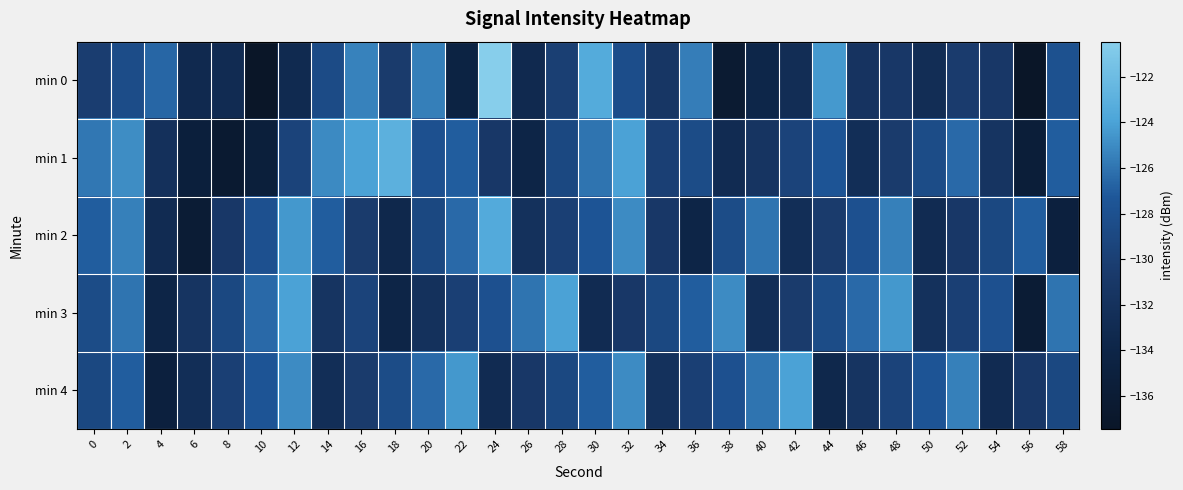

Which series has the largest range (max minus min)?

min 0